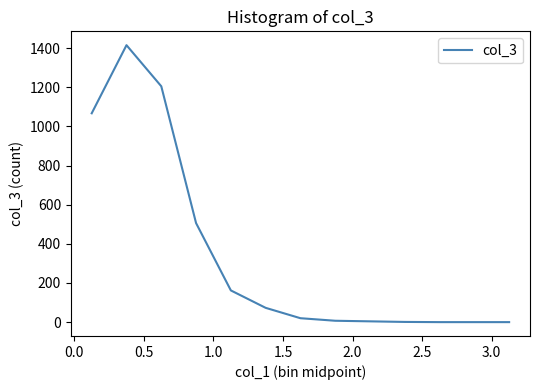

What is the maximum value shown in the chart?

1415